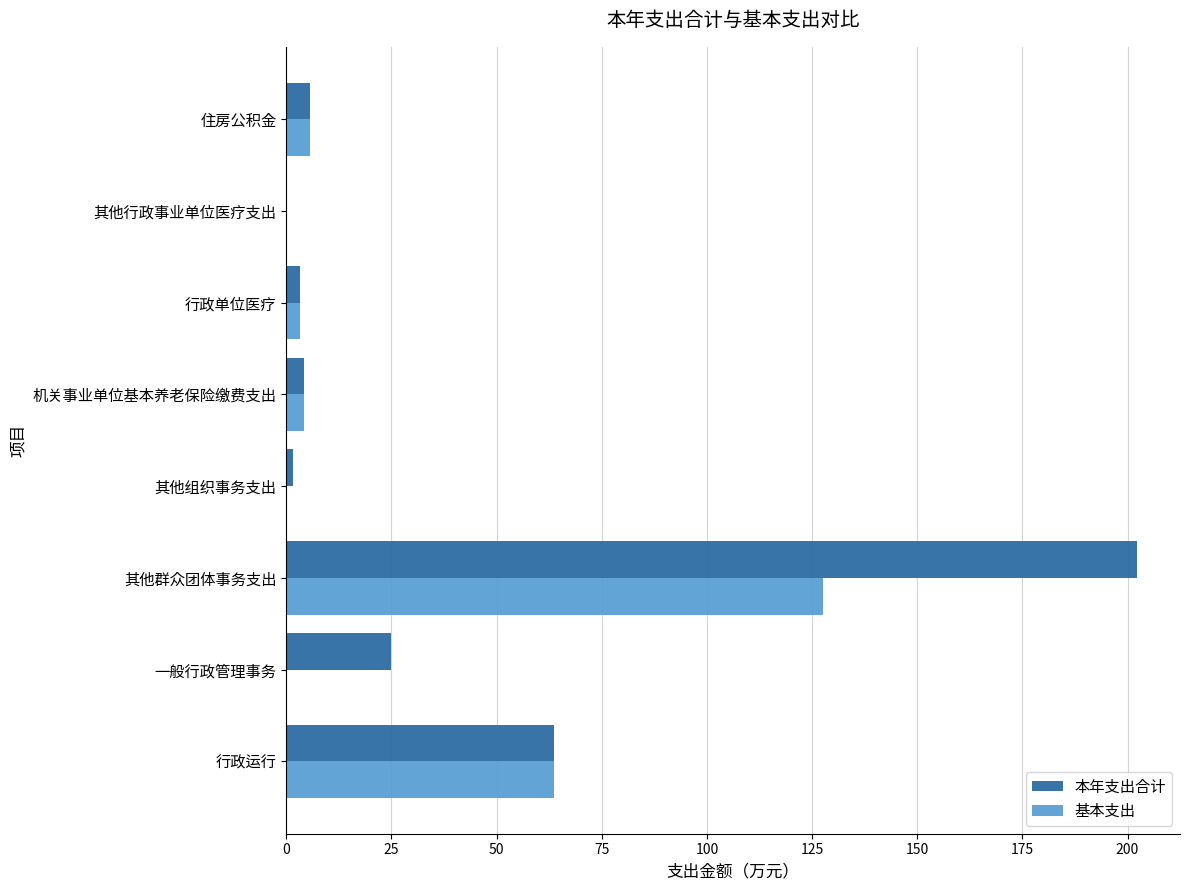

How many distinct data groups are displayed?

2